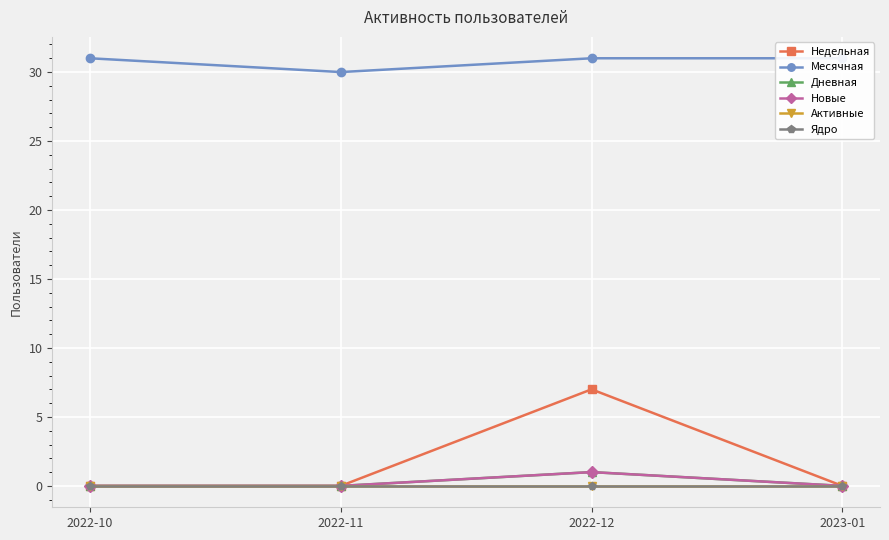

What is the difference between the highest and lowest values at 2022-12?

31